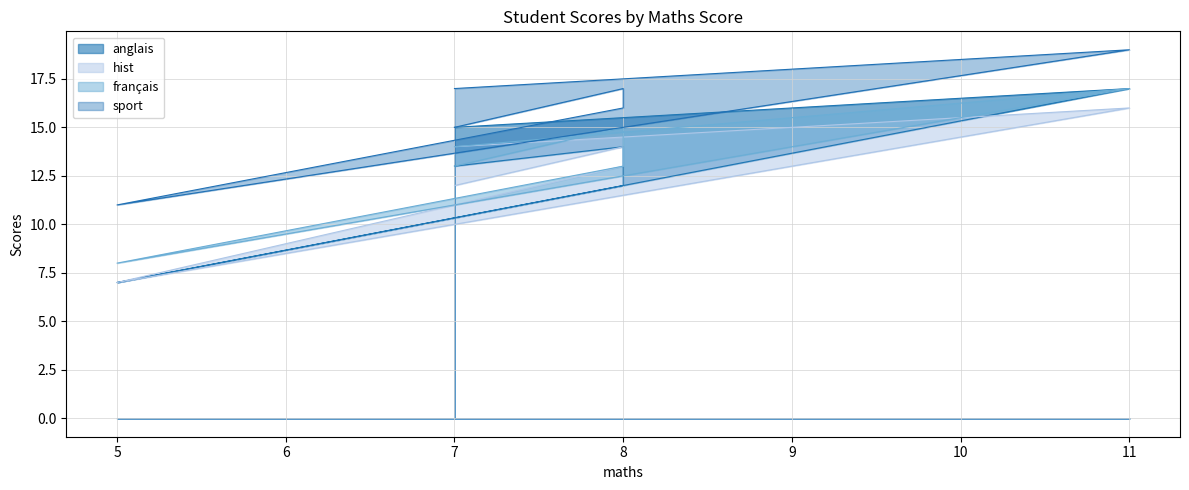

True or false: hist has more than 0 interior local peaks.

True